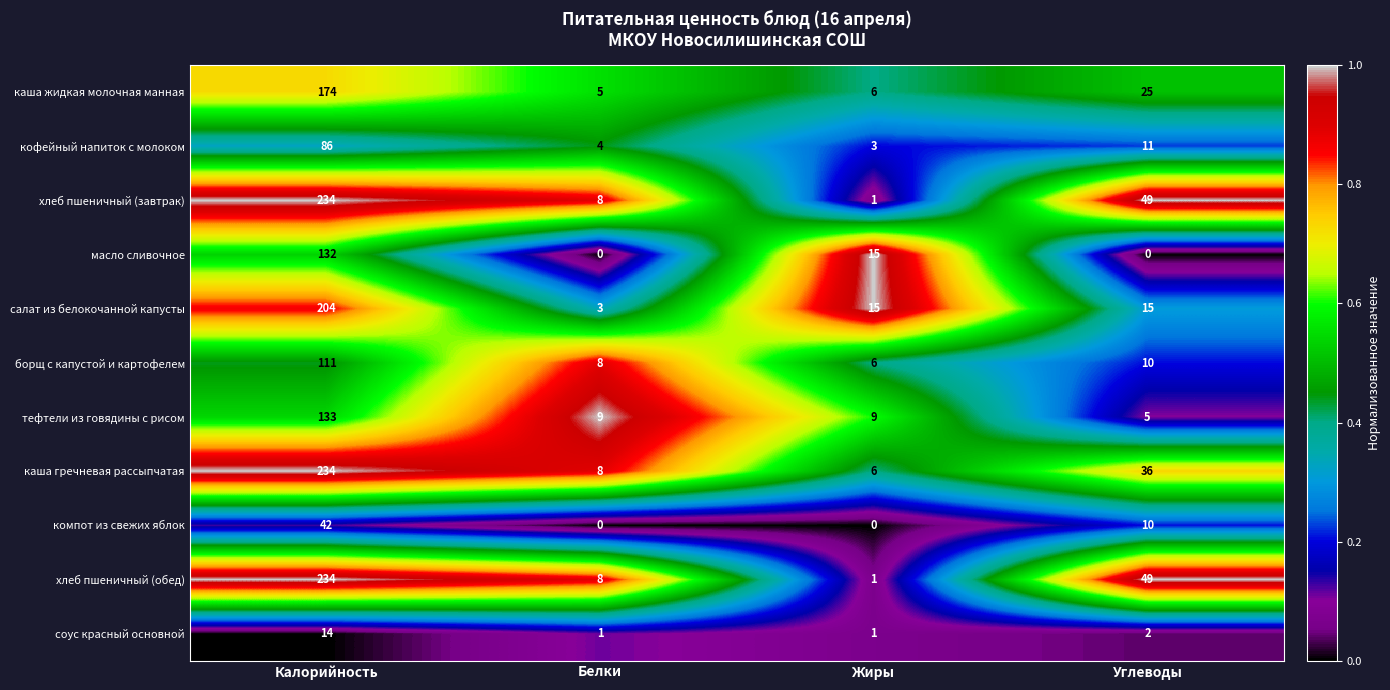

Rank the categories by кофейный напиток с молоком value from lowest to highest.

Жиры, Белки, Углеводы, Калорийность